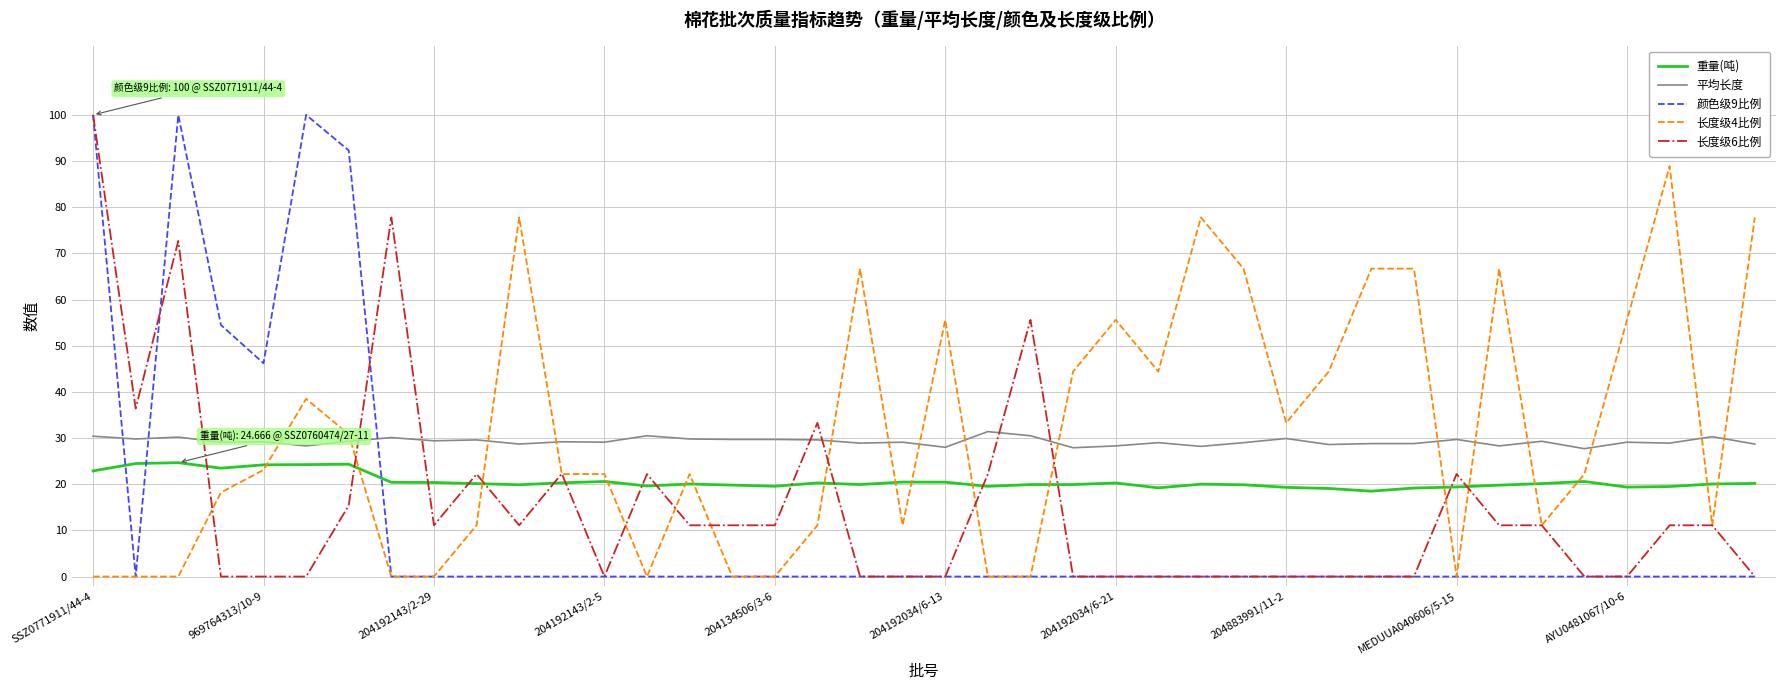

What is the maximum value shown in the chart?

100.0